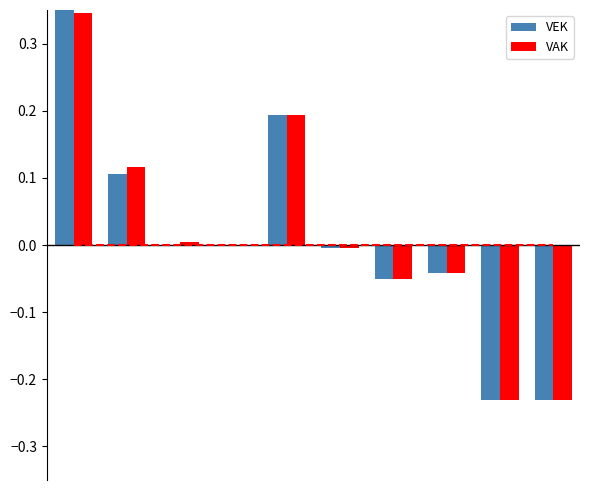

How many groups of bars are there?

10